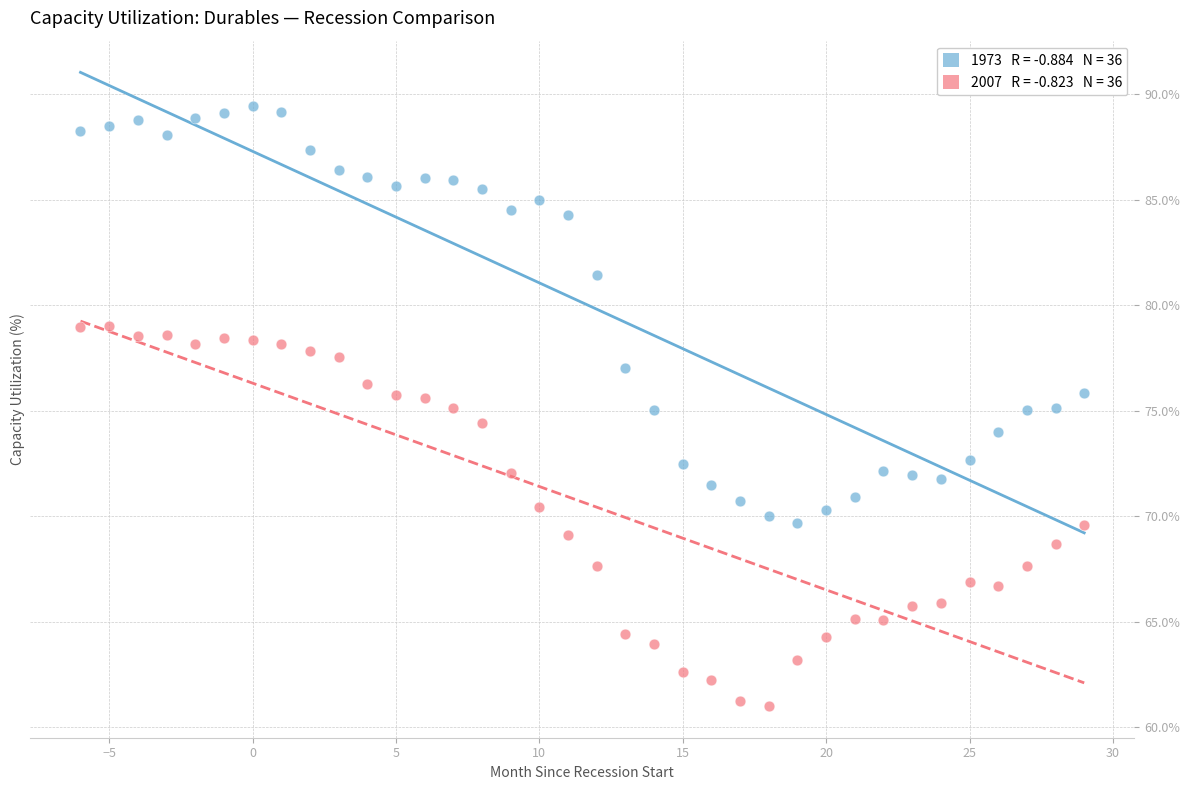

Across all data points, what is the range of Y values (max minus min)?

28.5